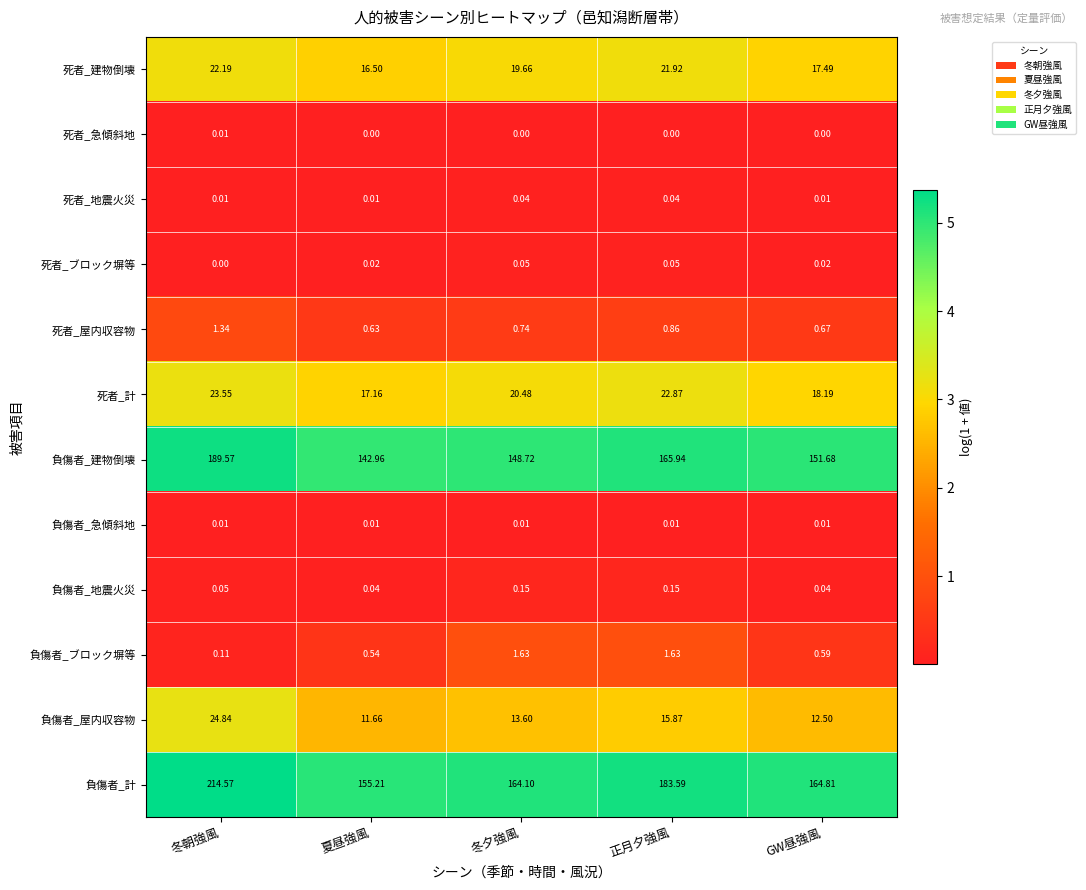

At which label is 死者_計 closest to 20?

冬夕強風